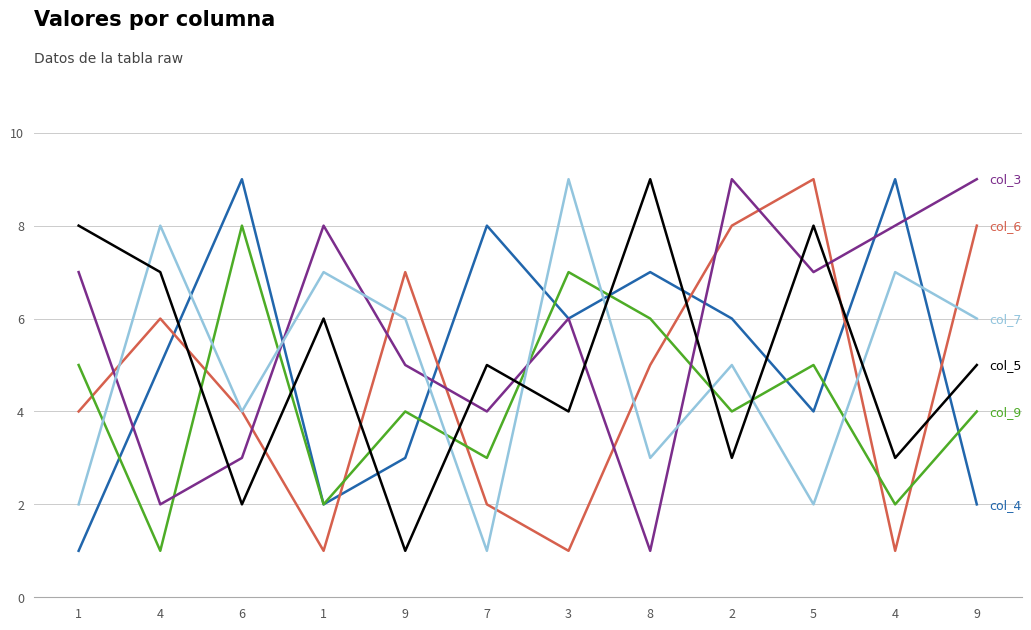

At which category is the sum across all series the highest?

2